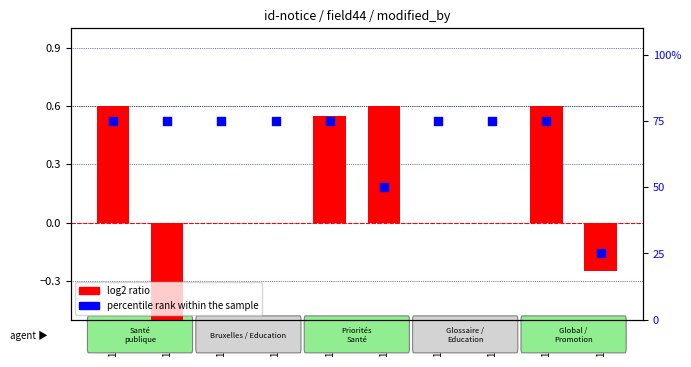

Is the value of log2 ratio at 16165 greater than the value of percentile rank within the sample at 16156?

No